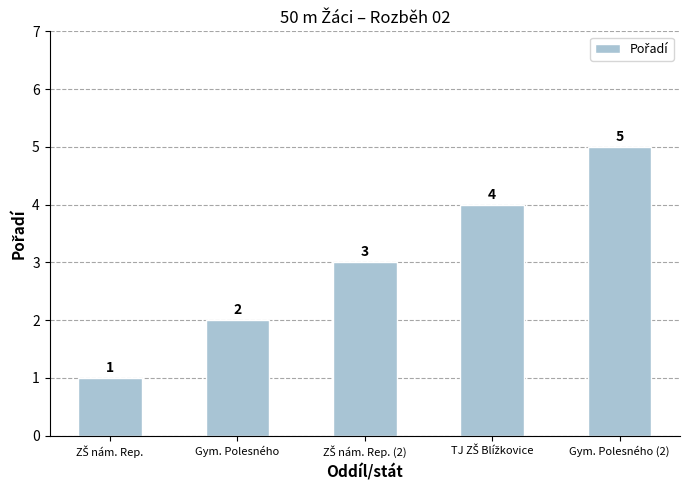

Count the values in the range 2 to 4.

3